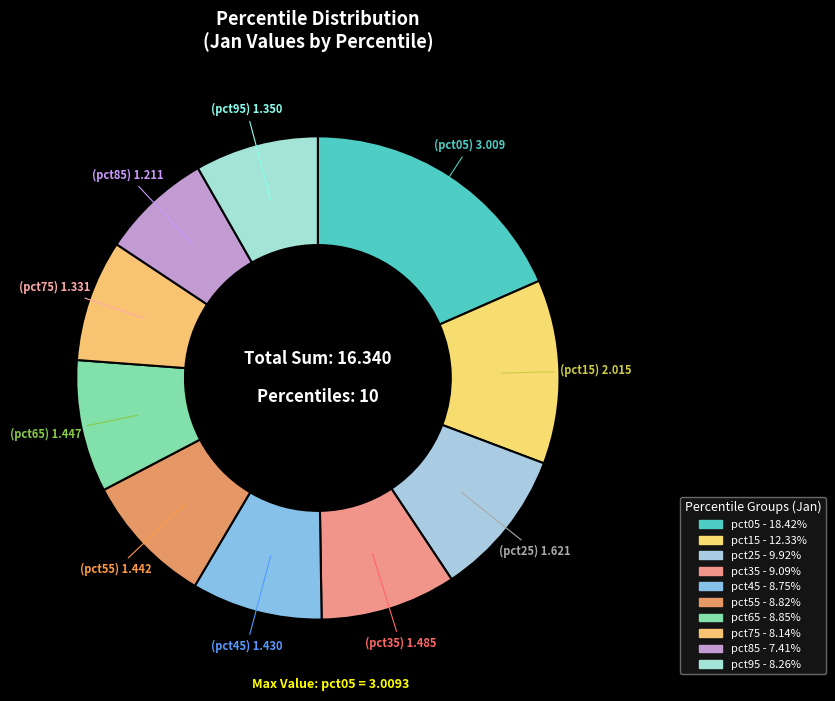

Is pct95 the majority of the pie?

No